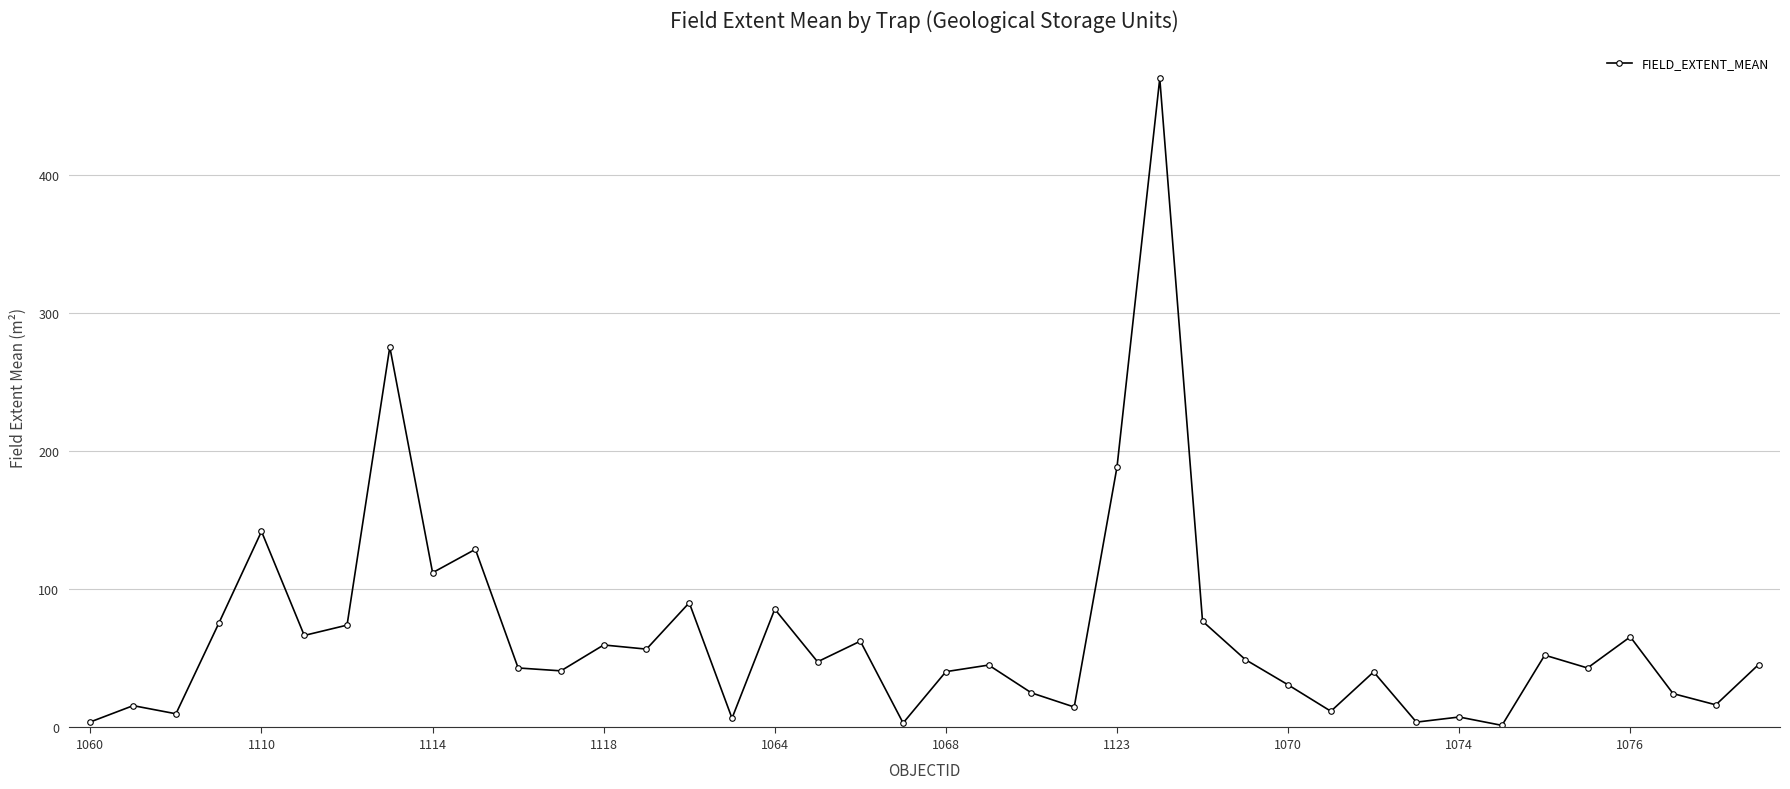

How many data points does each series have?

40